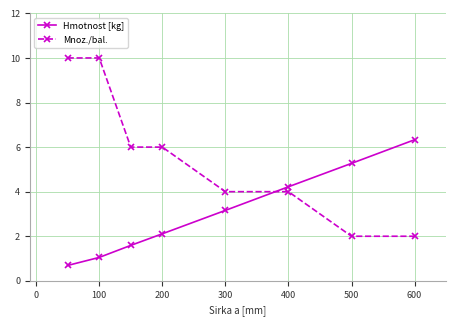

What is the highest value of the Mnoz./bal. series?

10.0